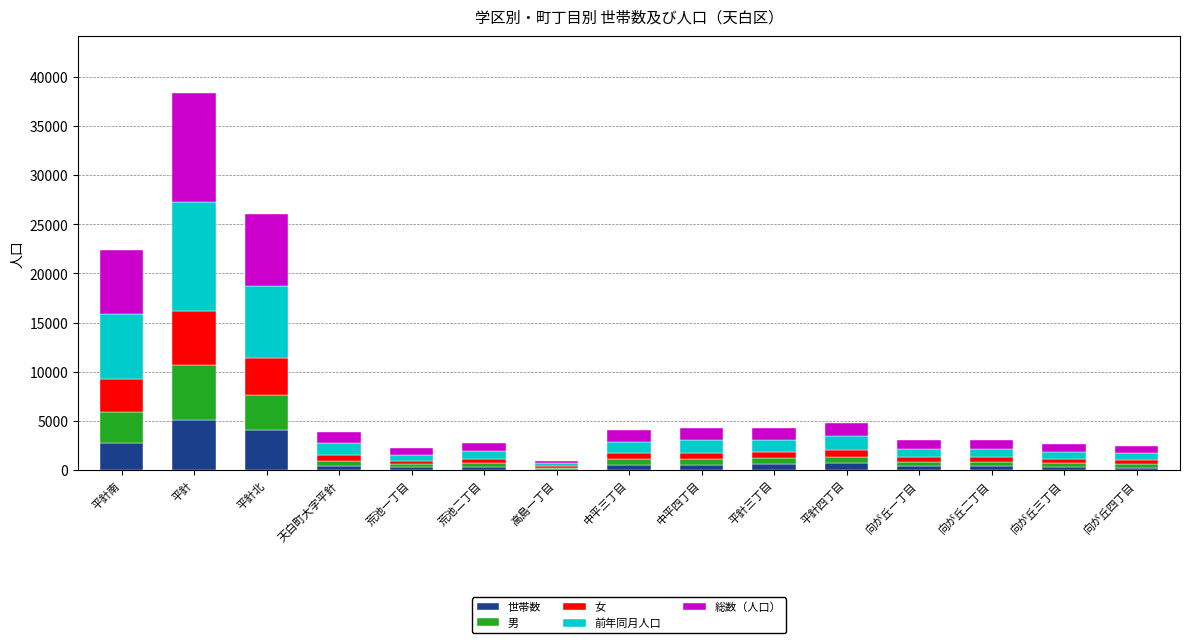

How many series are shown in this chart?

5